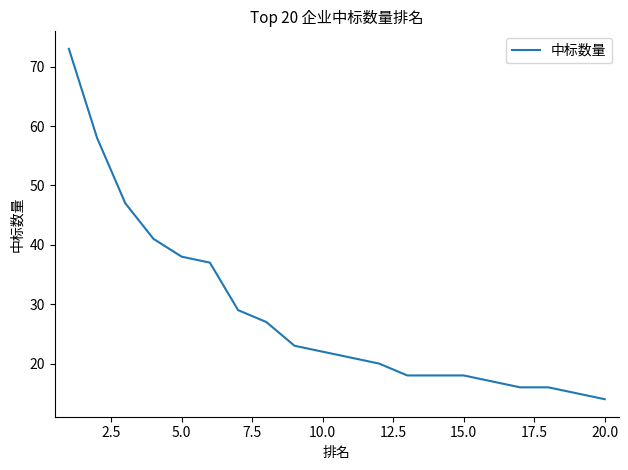

What is the minimum value shown in the chart?

14